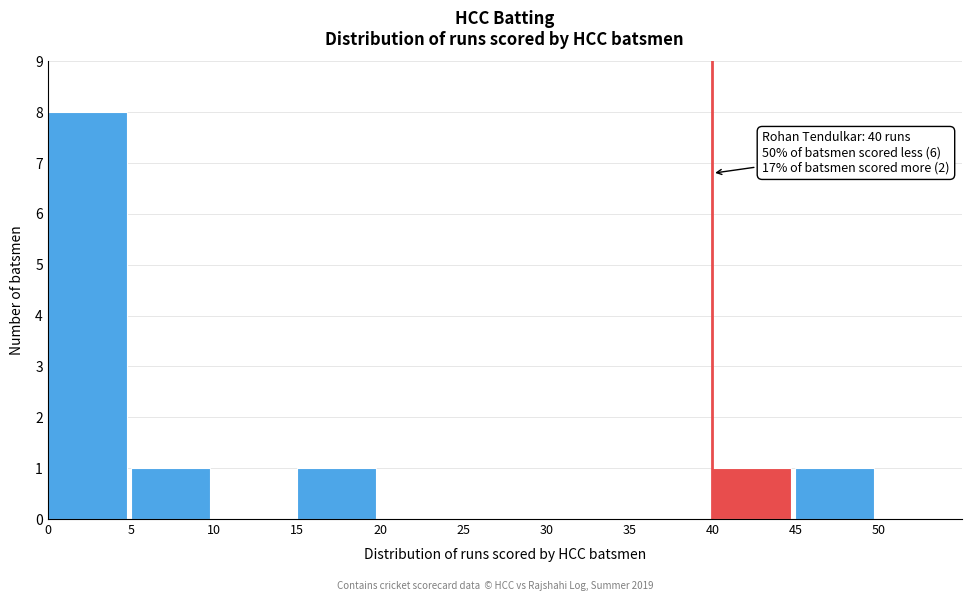

Over which range of the x-axis is the bar tallest?

0 to 5